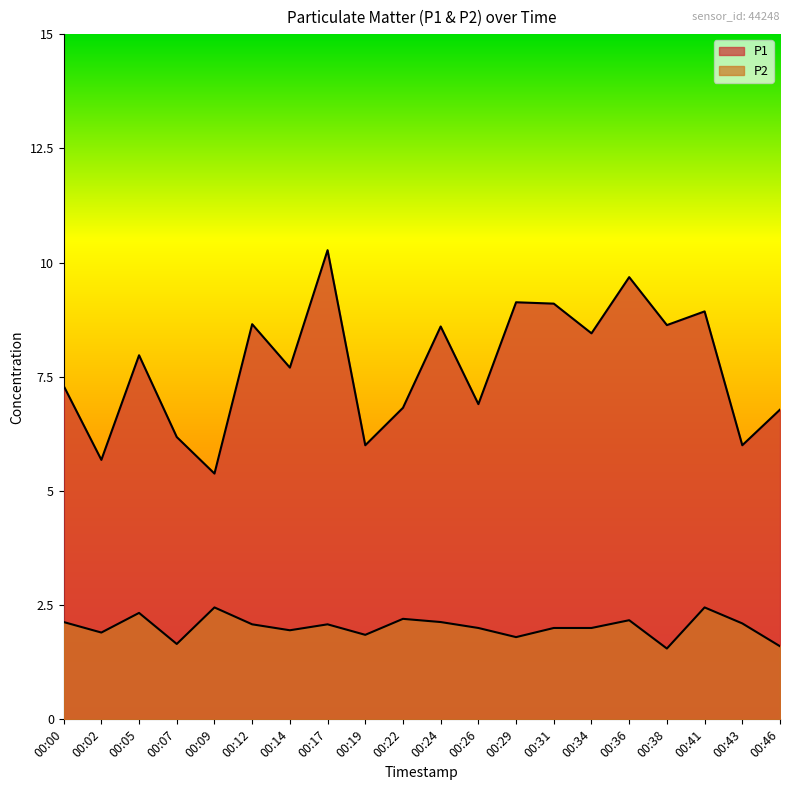

True or false: P1 and P2 cross at least once.

False